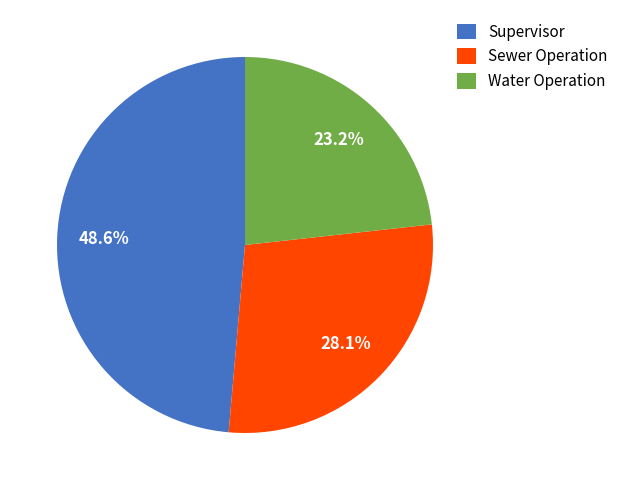

How many segments does this pie chart have?

3